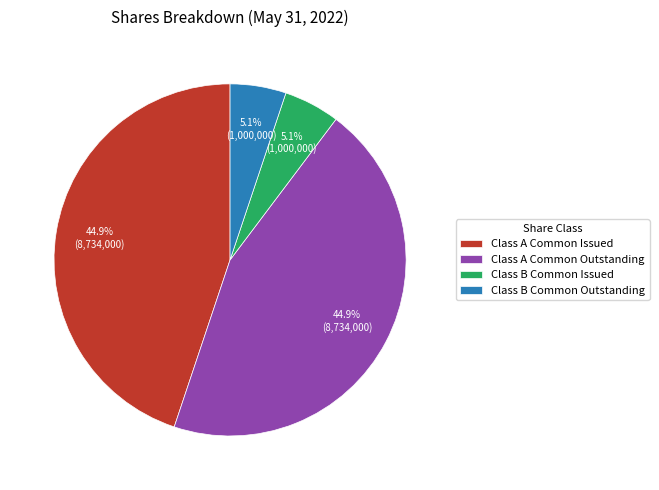

Which has a higher value, Class A Common Outstanding or Class B Common Outstanding?

Class A Common Outstanding